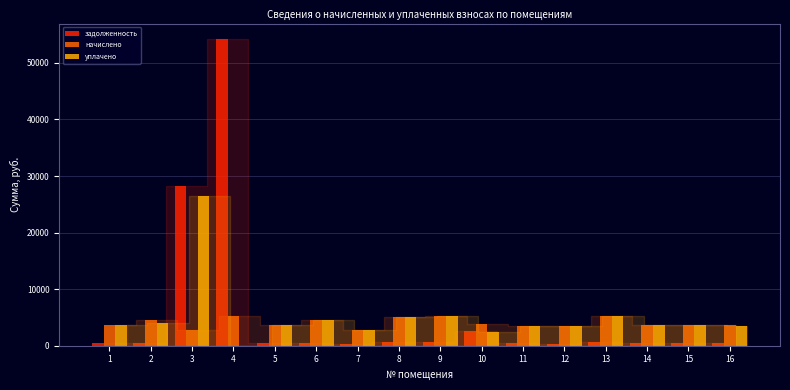

What is the highest value of the начислено series?

5205.4